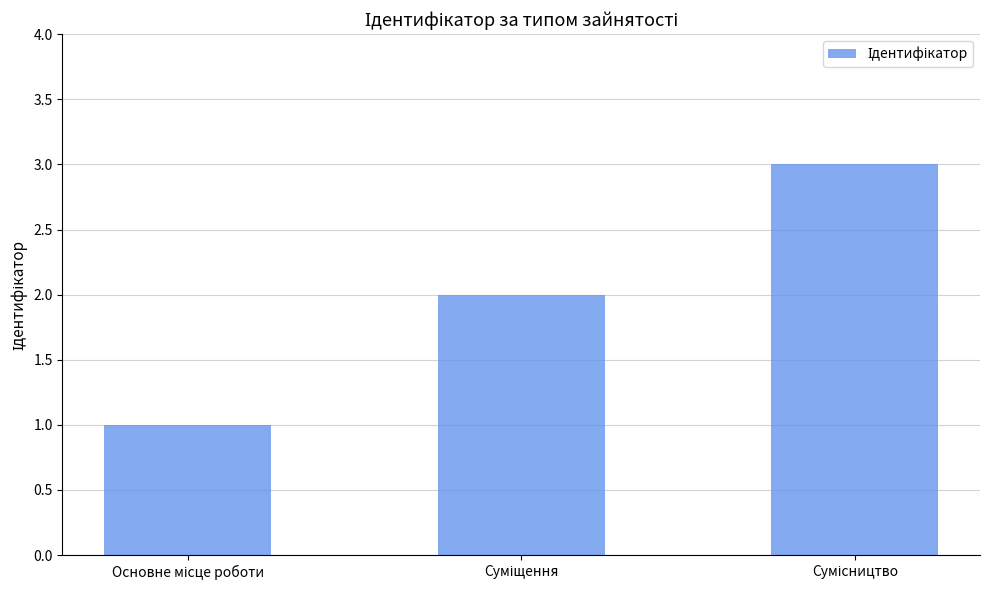

What is the sum of all values?

6